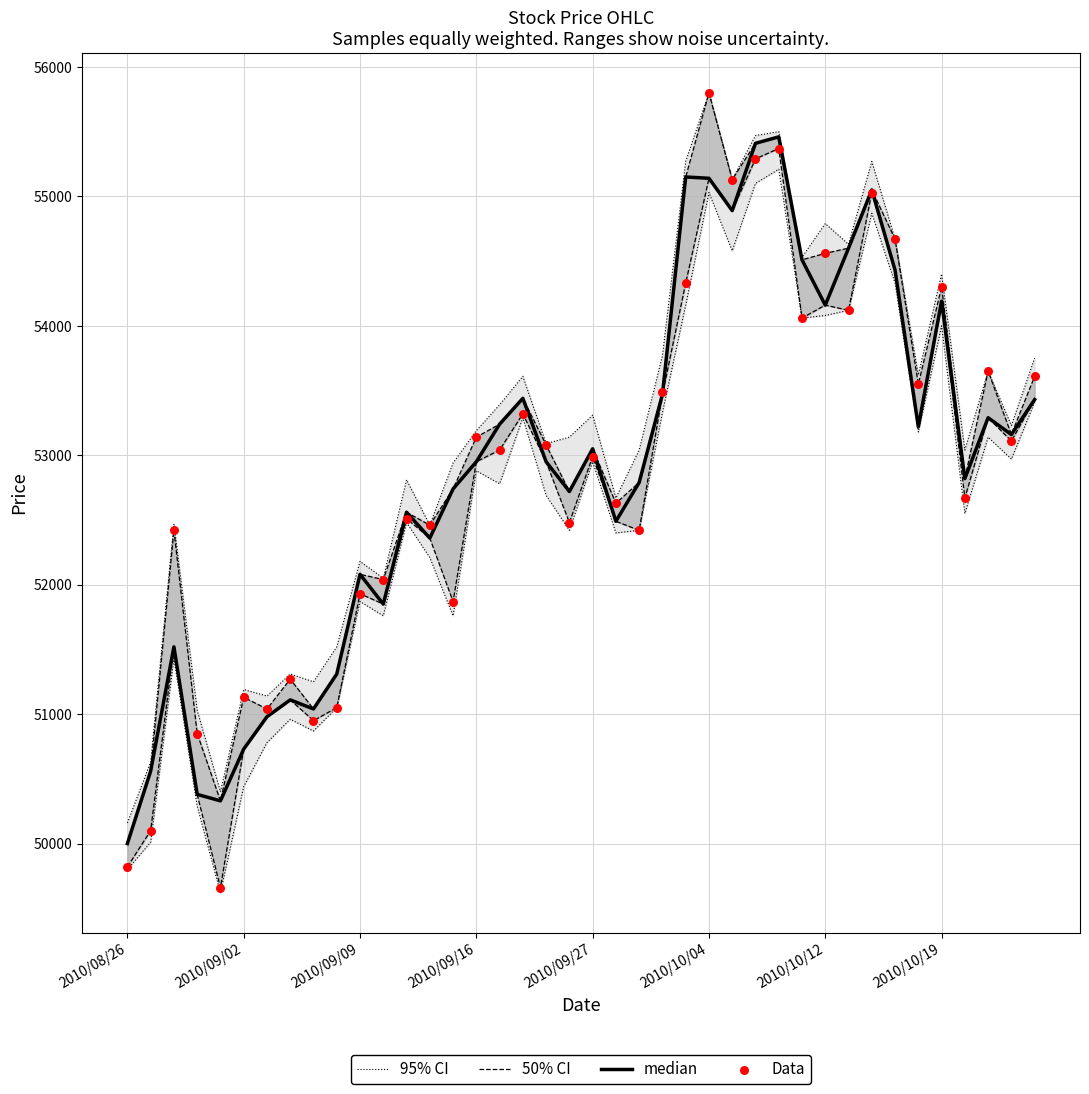

Which series reaches the minimum Y coordinate?

Data